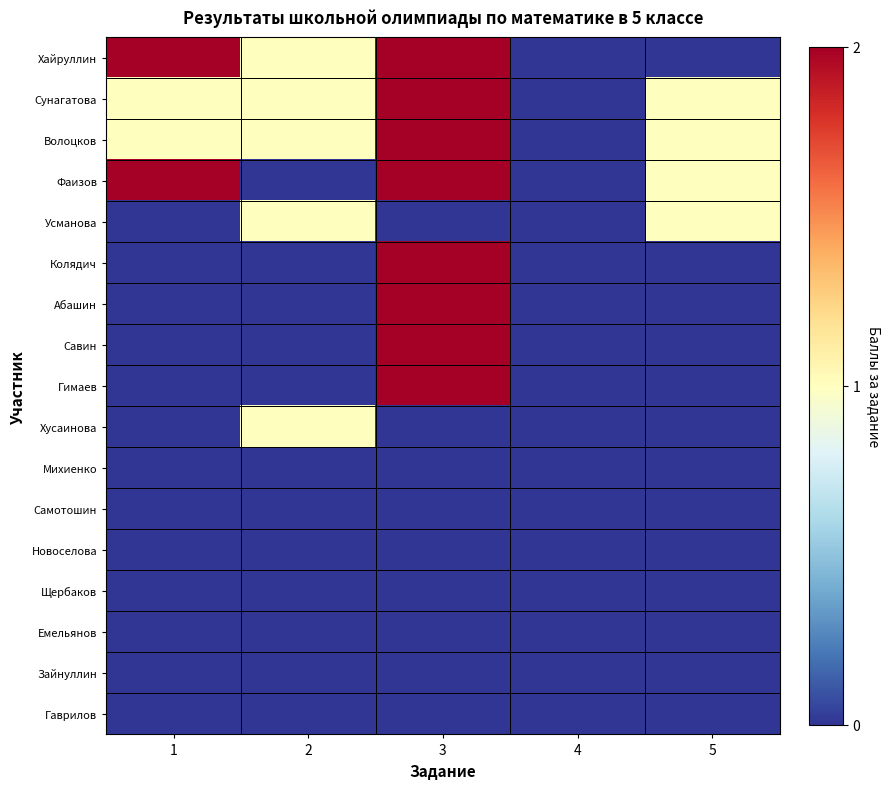

At which category is the sum across all series the highest?

3